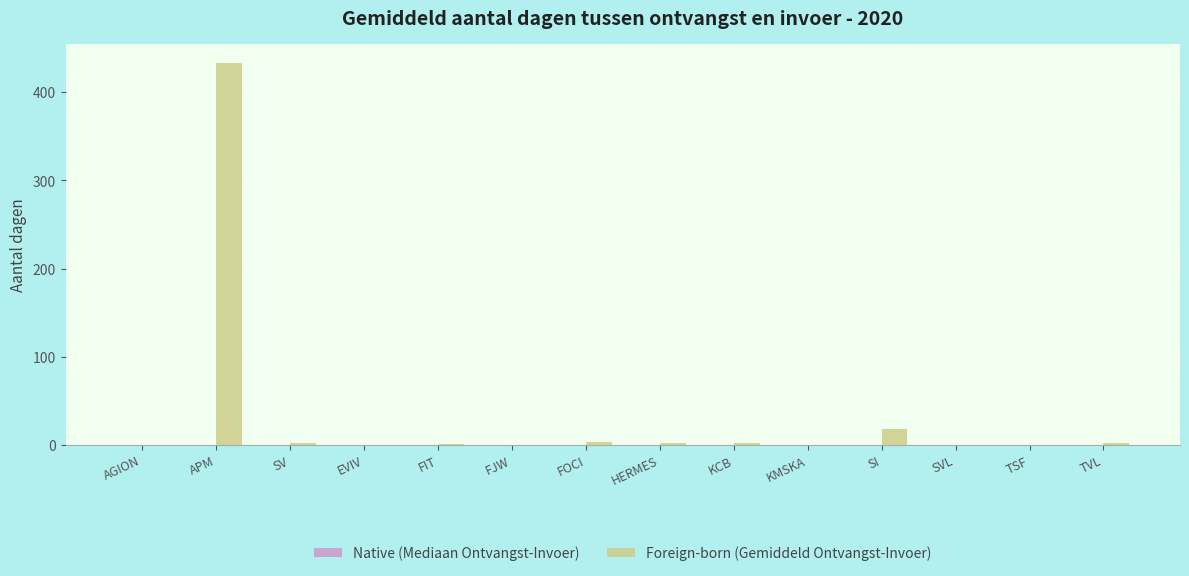

What is the sum of all values?

466.2